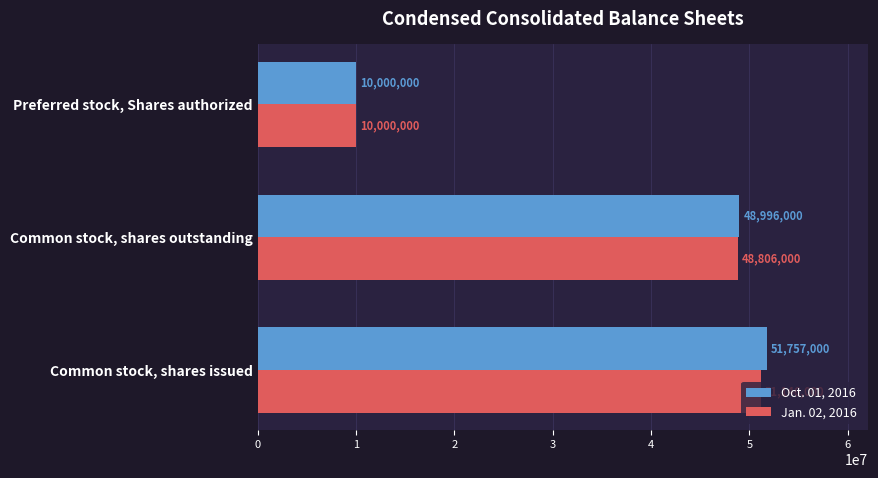

Which series has the widest spread of values?

Oct. 01, 2016